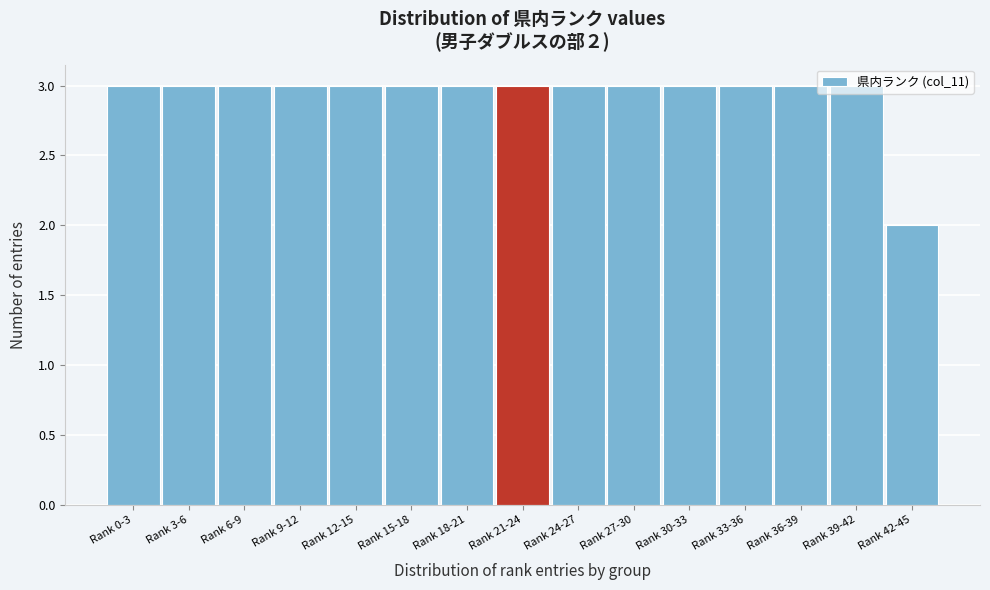

Is it true that the value at Rank 6-9 is 5?

False